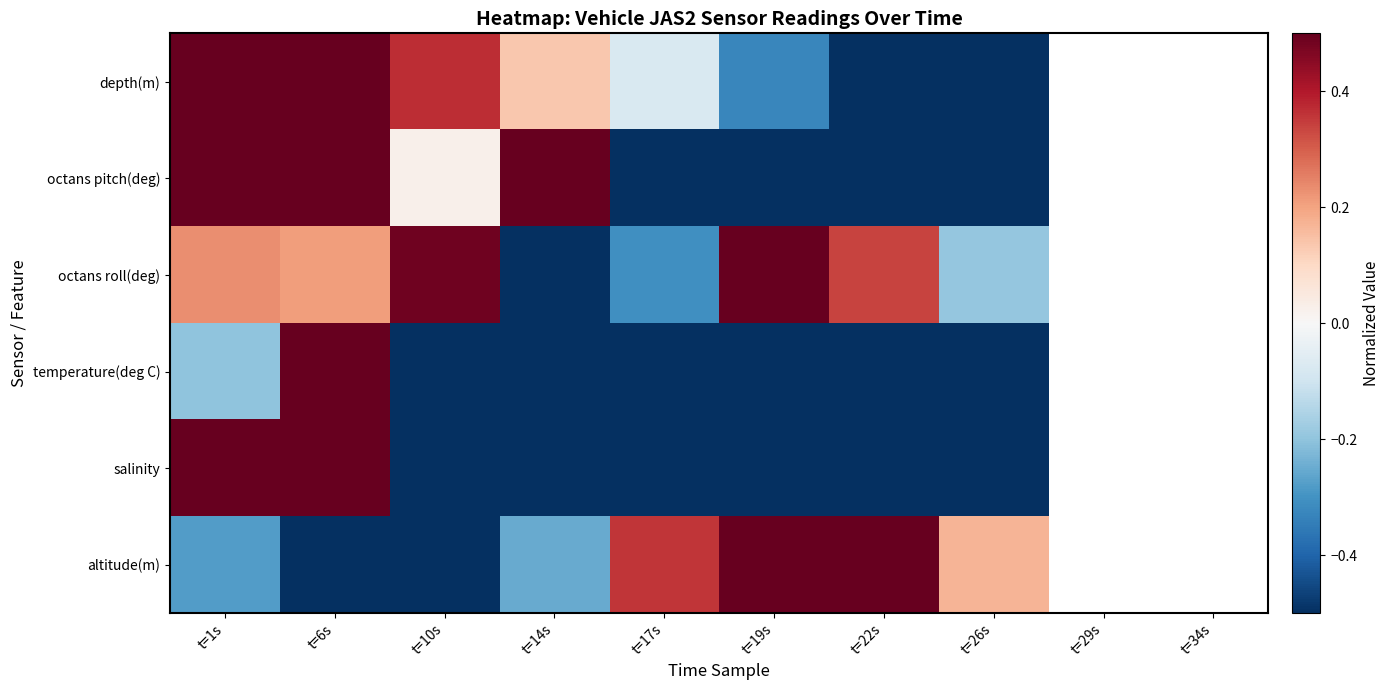

How many positive values does the octans roll(deg) series have?

5